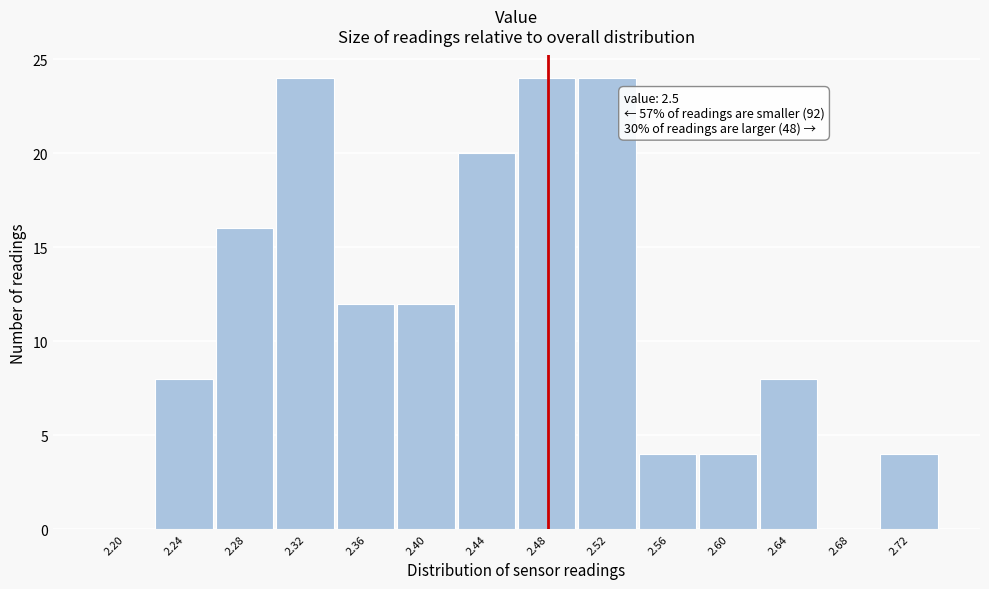

Reading left to right, extract all data points from this chart.

2.20=0	2.24=8	2.28=16	2.32=24	2.36=12	2.40=12	2.44=20	2.48=24	2.52=24	2.56=4	2.60=4	2.64=8	2.68=0	2.72=4